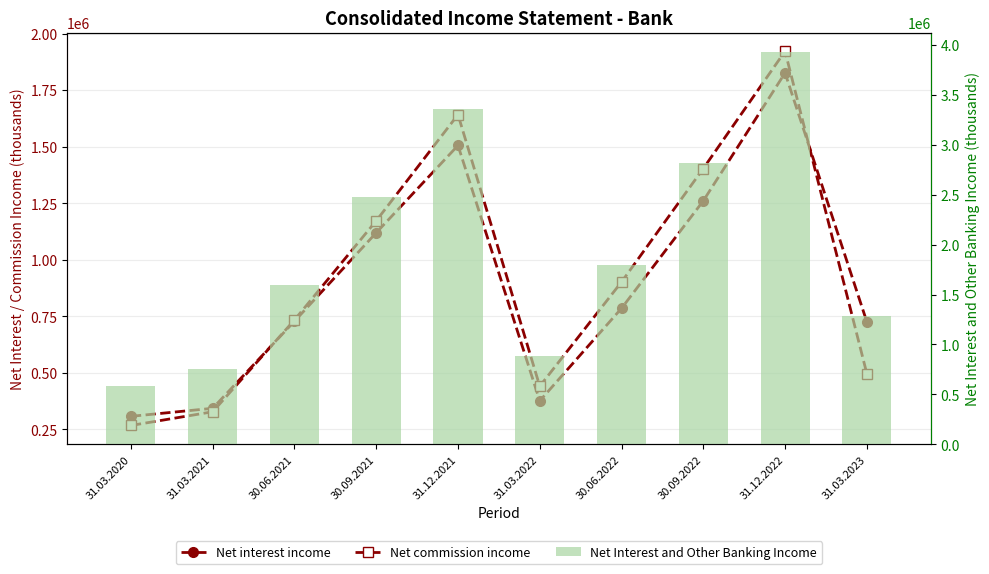

The Net interest income series shows 589753 at 31.12.2022. True or false?

False